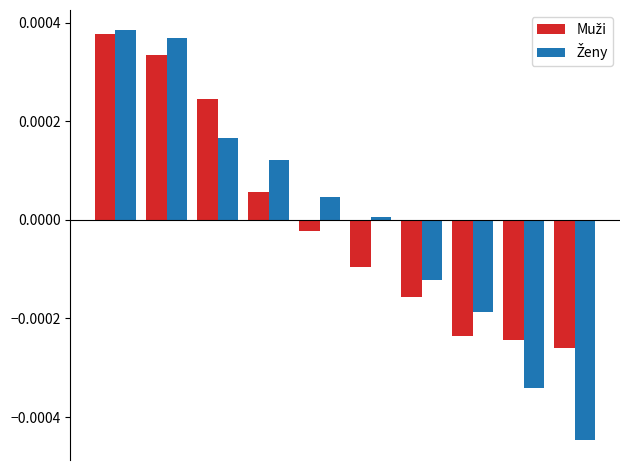

How many bars are there in each group?

2